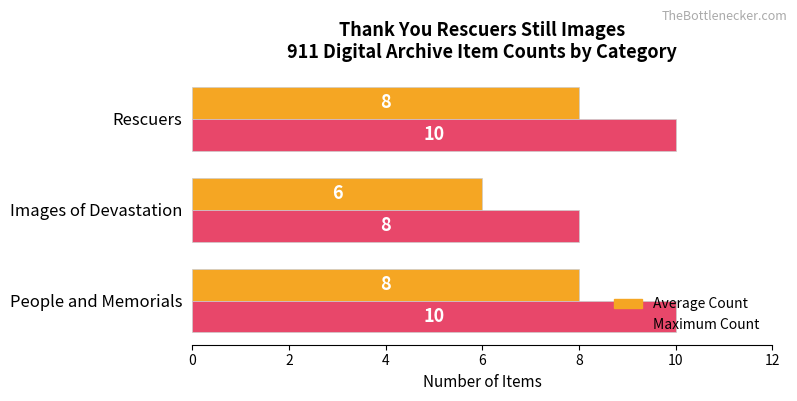

What is the maximum value shown in the chart?

10